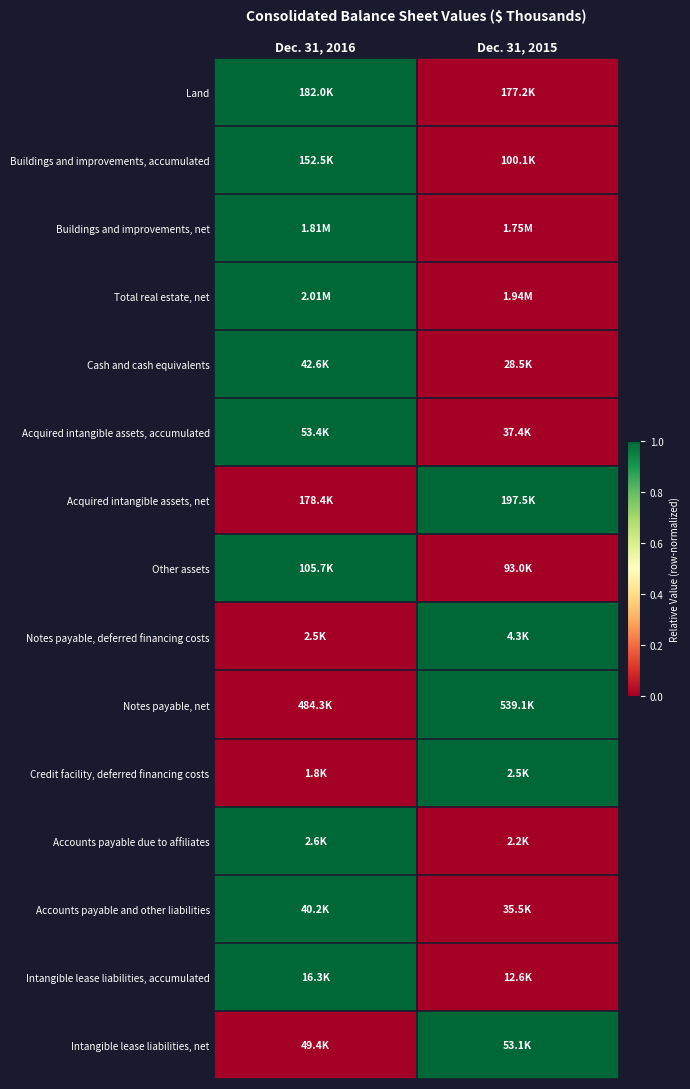

Reading left to right, list all the values displayed in this chart.

Land: Dec. 31, 2016=1	Dec. 31, 2015=0
Buildings and improvements, accumulated: Dec. 31, 2016=1	Dec. 31, 2015=0
Buildings and improvements, net: Dec. 31, 2016=1	Dec. 31, 2015=0
Total real estate, net: Dec. 31, 2016=1	Dec. 31, 2015=0
Cash and cash equivalents: Dec. 31, 2016=1	Dec. 31, 2015=0
Acquired intangible assets, accumulated: Dec. 31, 2016=1	Dec. 31, 2015=0
Acquired intangible assets, net: Dec. 31, 2016=0	Dec. 31, 2015=1
Other assets: Dec. 31, 2016=1	Dec. 31, 2015=0
Notes payable, deferred financing costs: Dec. 31, 2016=0	Dec. 31, 2015=1
Notes payable, net: Dec. 31, 2016=0	Dec. 31, 2015=1
Credit facility, deferred financing costs: Dec. 31, 2016=0	Dec. 31, 2015=1
Accounts payable due to affiliates: Dec. 31, 2016=1	Dec. 31, 2015=0
Accounts payable and other liabilities: Dec. 31, 2016=1	Dec. 31, 2015=0
Intangible lease liabilities, accumulated: Dec. 31, 2016=1	Dec. 31, 2015=0
Intangible lease liabilities, net: Dec. 31, 2016=0	Dec. 31, 2015=1